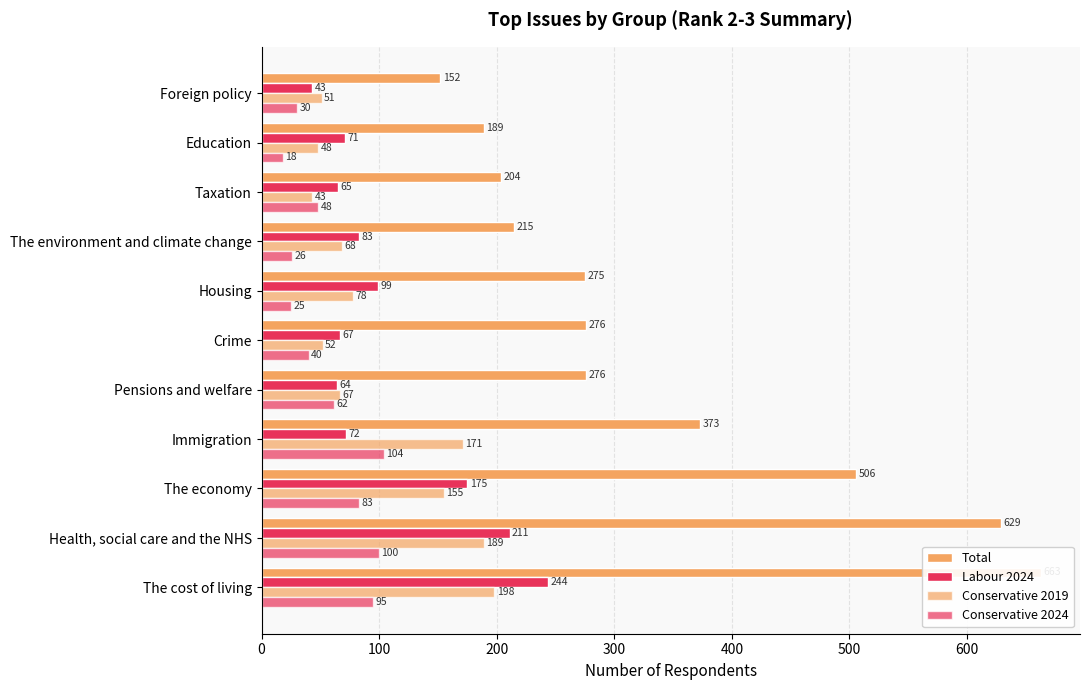

What is the sum of all Conservative 2019 values?

1120